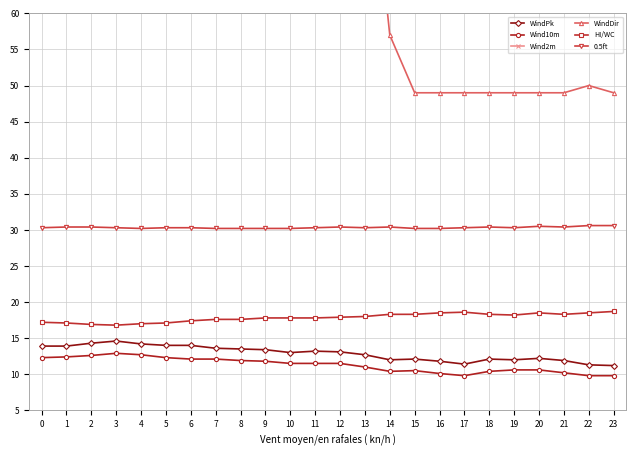

True or false: WindPk has a value of 13.1 at 12.

True